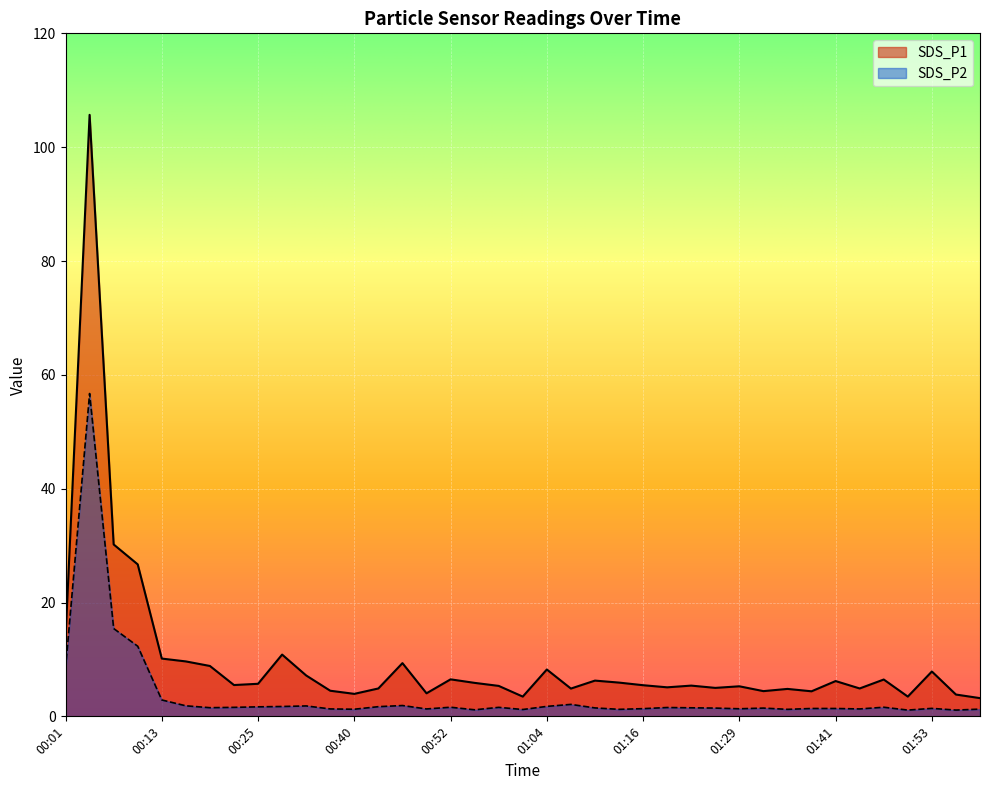

True or false: SDS_P1 has a value of 5.7 at 00:25.

True